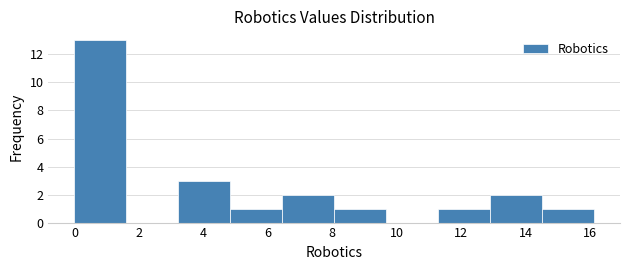

Over which range of the x-axis is the bar tallest?

0.0 to 1.6